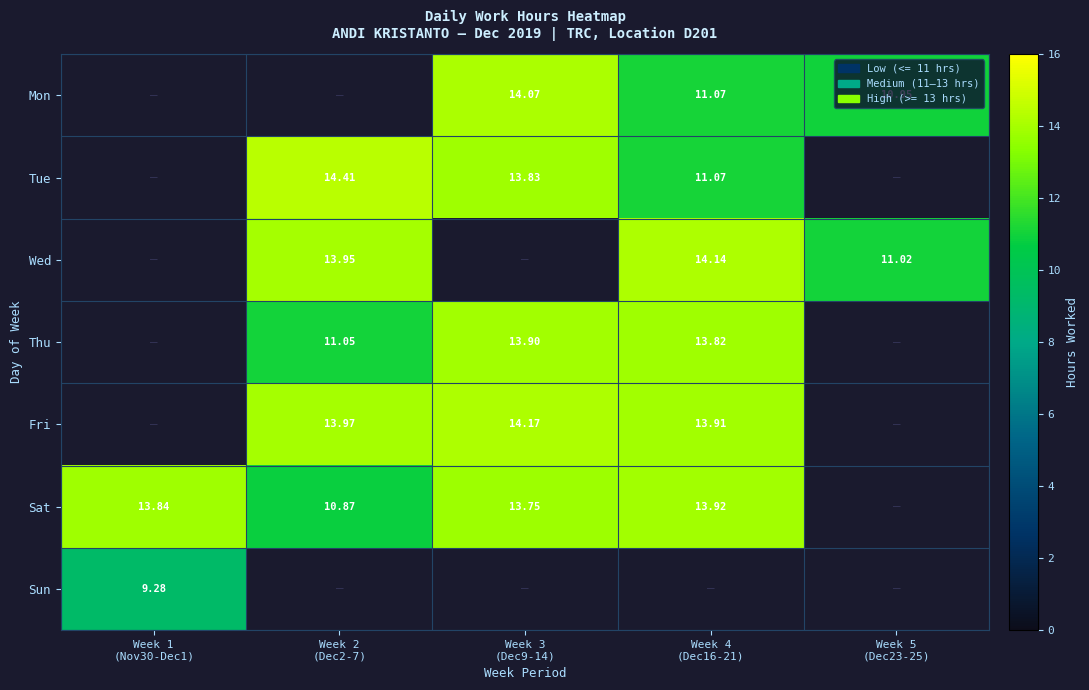

Count the number of categories in the chart.

5